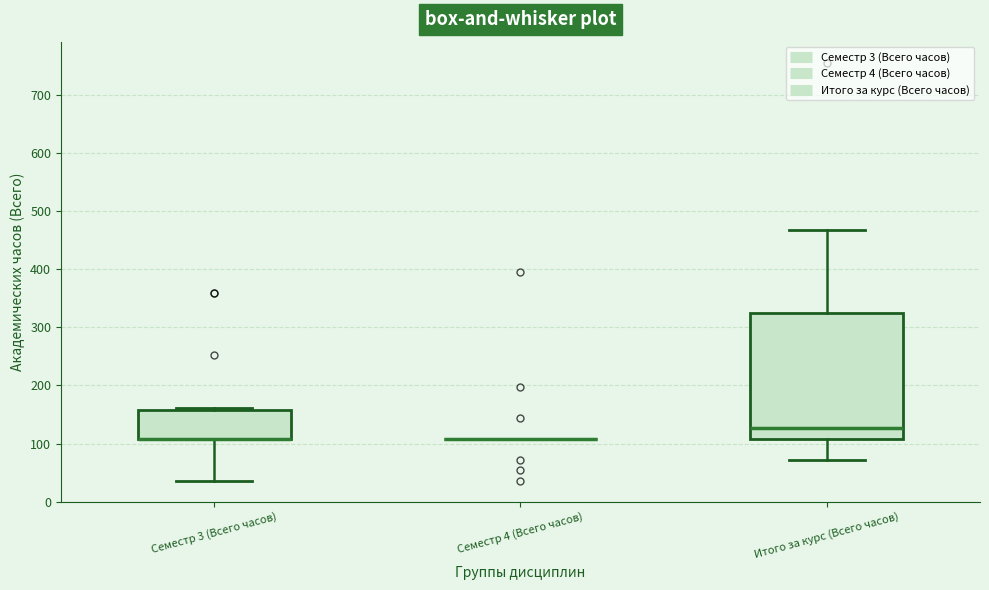

Which box is the tallest, from its lower edge to its upper edge?

Итого за курс (Всего часов)